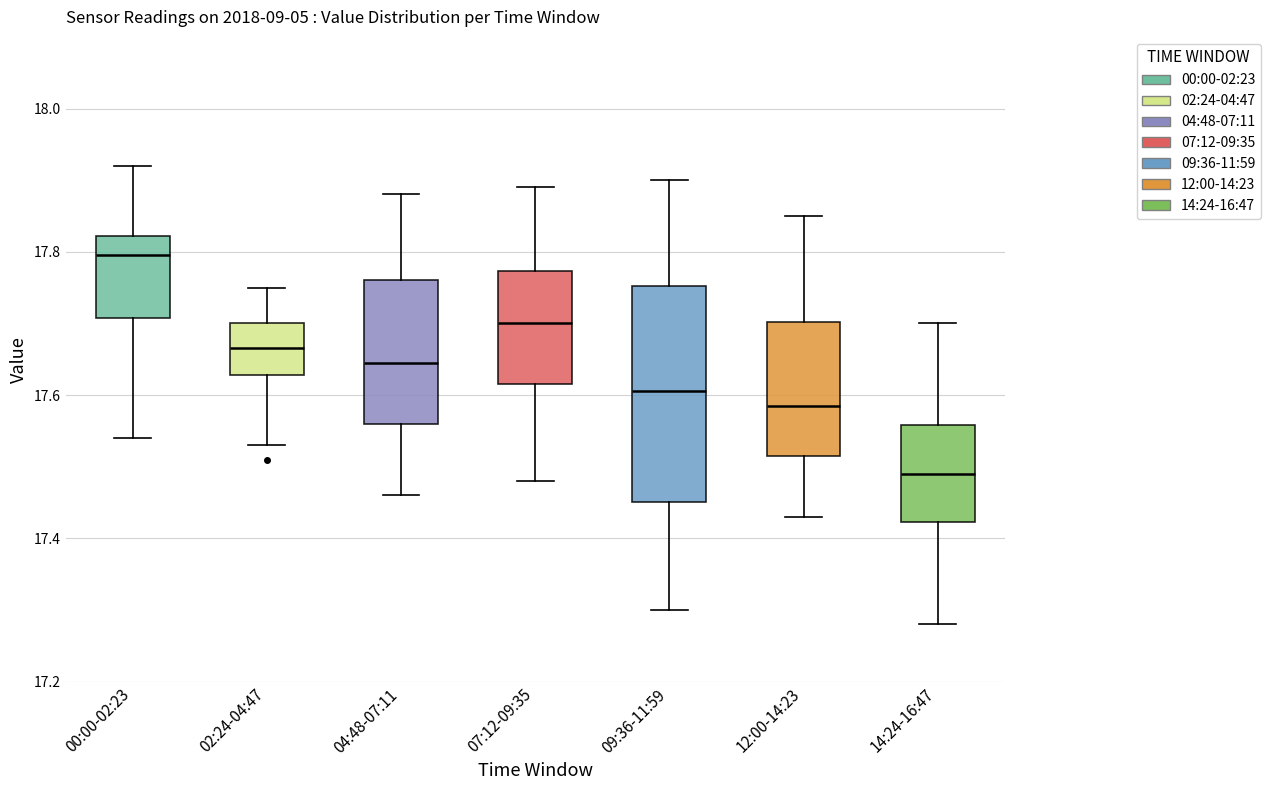

Reading left to right, transcribe this box plot: for each box, give where its median line is, the range the box spans, and where its two whiskers end, as read against the y-axis. The values are not printed on the chart, so give them approximately, as read against the axis.

00:00-02:23: median 17.80, box 17.70 to 17.82, whiskers 17.54 to 17.92
02:24-04:47: median 17.66, box 17.62 to 17.70, whiskers 17.54 to 17.76
04:48-07:11: median 17.64, box 17.56 to 17.76, whiskers 17.46 to 17.88
07:12-09:35: median 17.70, box 17.62 to 17.78, whiskers 17.48 to 17.90
09:36-11:59: median 17.60, box 17.46 to 17.76, whiskers 17.30 to 17.90
12:00-14:23: median 17.58, box 17.52 to 17.70, whiskers 17.44 to 17.86
14:24-16:47: median 17.50, box 17.42 to 17.56, whiskers 17.28 to 17.70